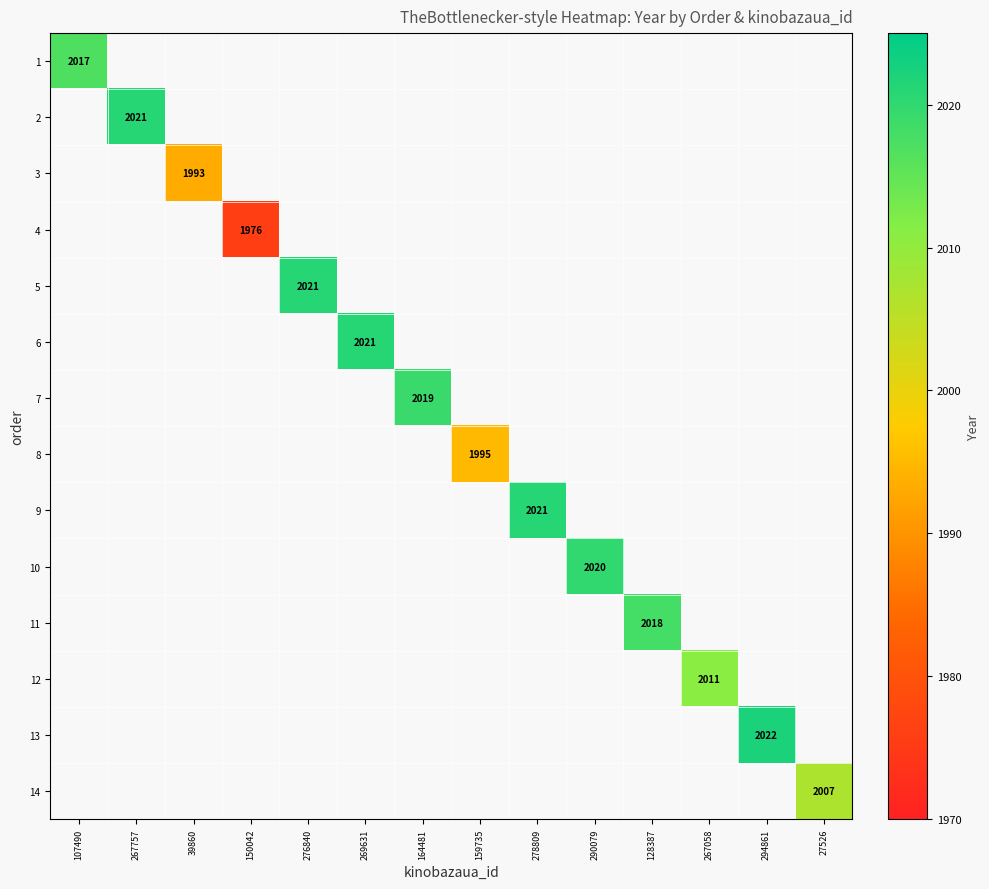

The 3 series shows 1993 at 39860. True or false?

True